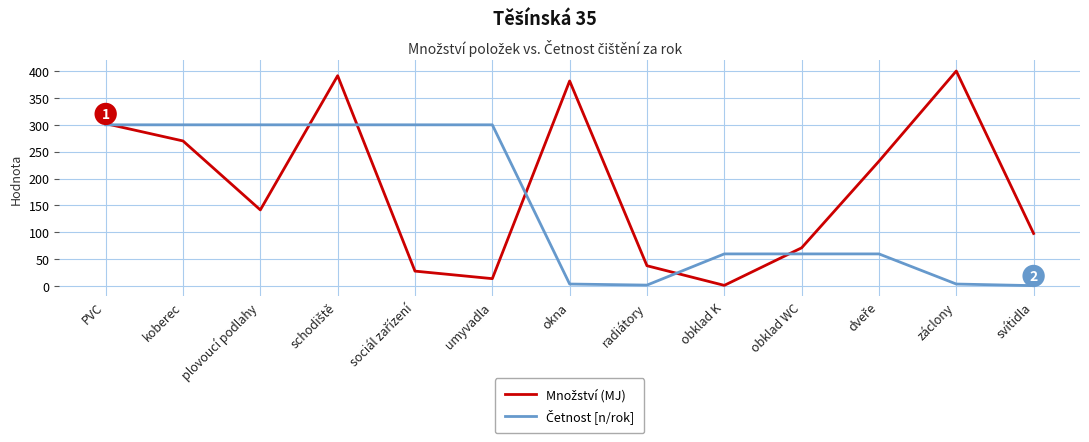

What position from the right is plovoucí podlahy?

11